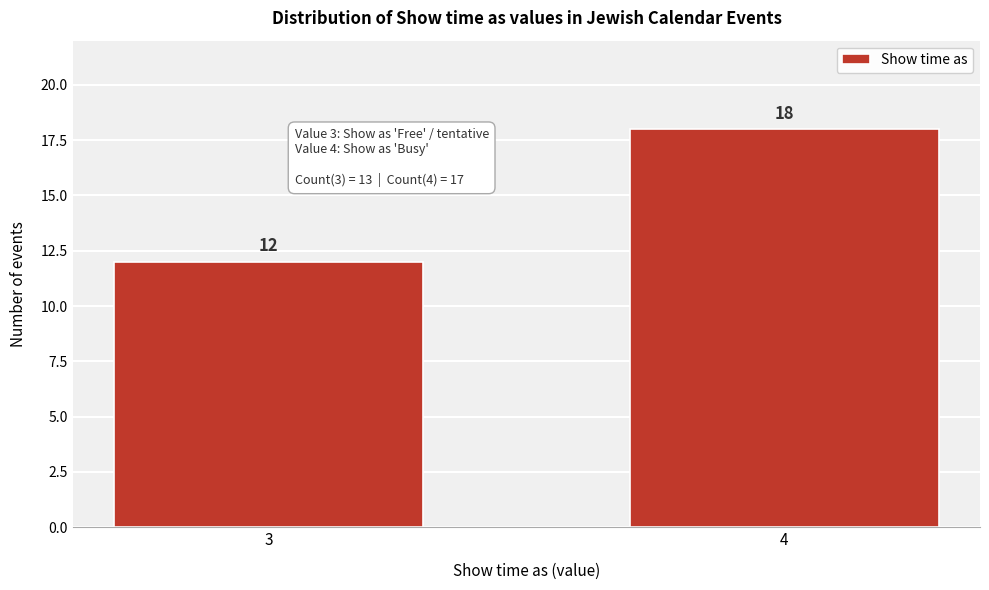

Reading right to left, transcribe all the data shown in this chart.

18	12